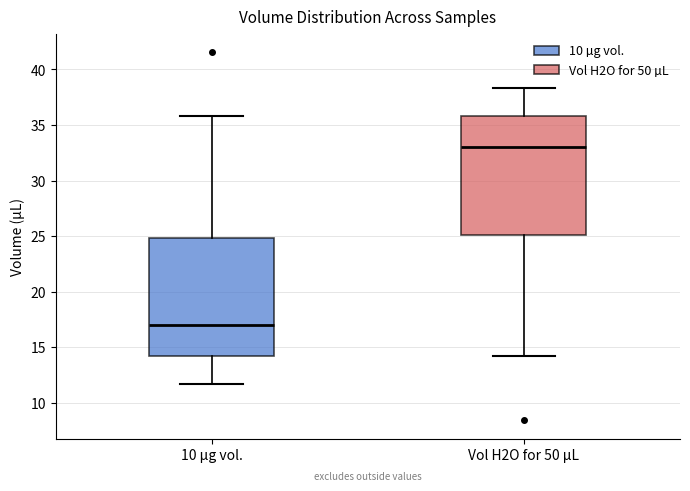

Reading left to right, transcribe this box plot: for each box, give where its median line is, the range the box spans, and where its two whiskers end, as read against the y-axis. The values are not printed on the chart, so give them approximately, as read against the axis.

10 µg vol.: median 17.0, box 14.0 to 25.0, whiskers 11.5 to 36.0
Vol H2O for 50 µL: median 33.0, box 25.0 to 36.0, whiskers 14.0 to 38.5